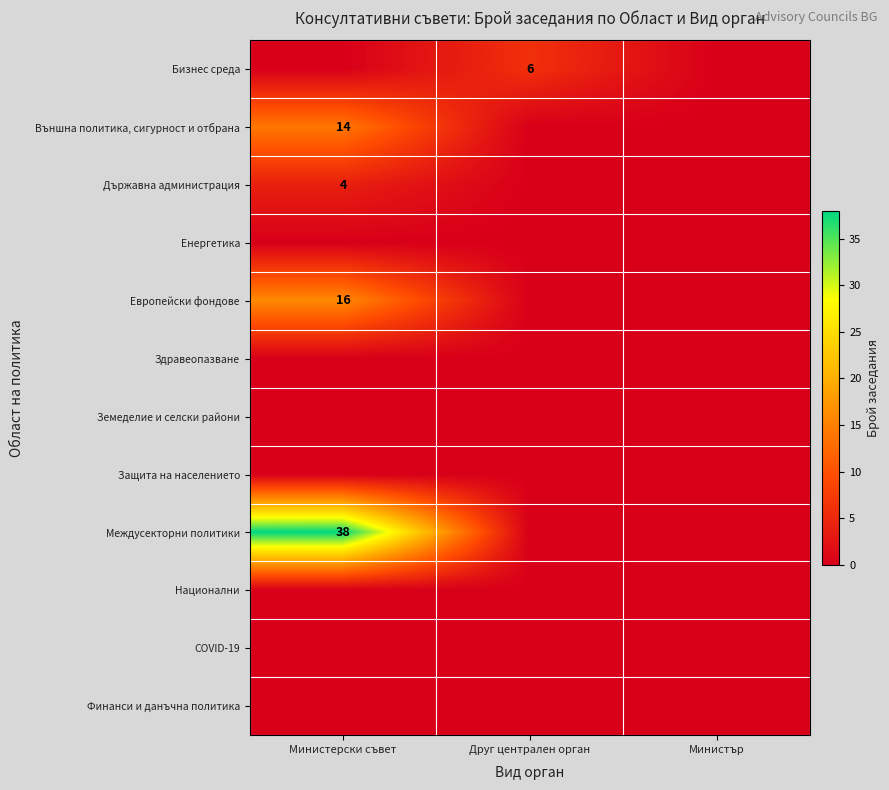

At Друг централен орган, list the series in order from smallest to largest.

Външна политика, сигурност и отбрана, Държавна администрация, Енергетика, Европейски фондове, Здравеопазване, Земеделие и селски райони, Защита на населението, Междусекторни политики, Национални, COVID-19, Финанси и данъчна политика, Бизнес среда